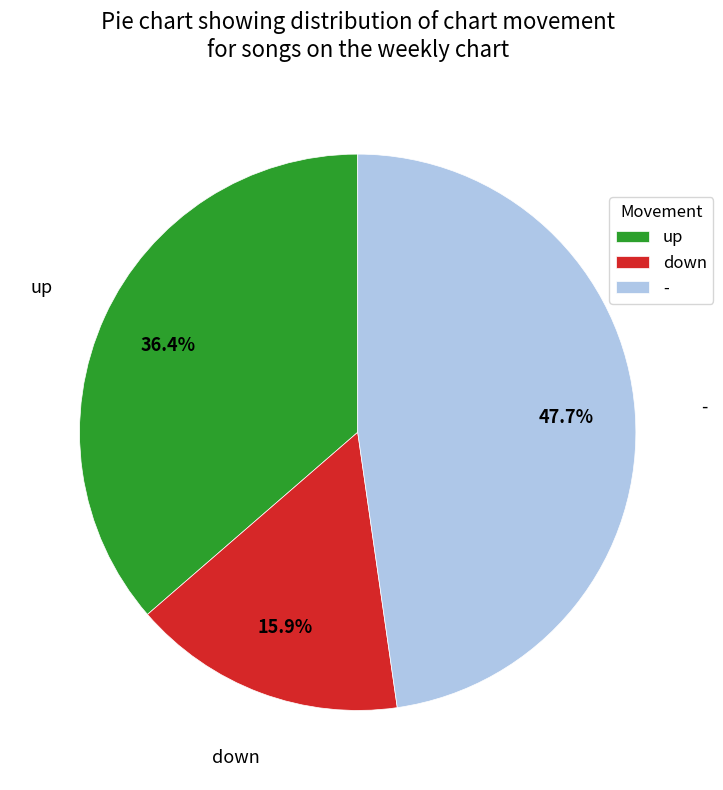

Is there any slice that represents more than half of the pie?

No